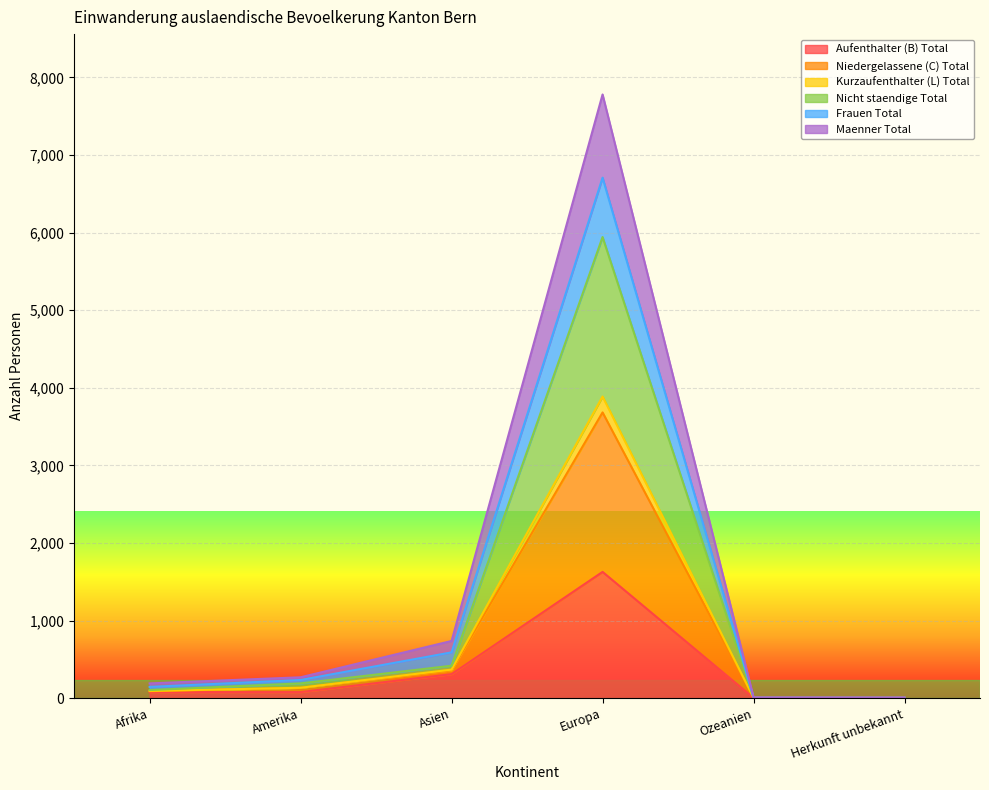

What is the difference between the highest and lowest values at Herkunft unbekannt?

4